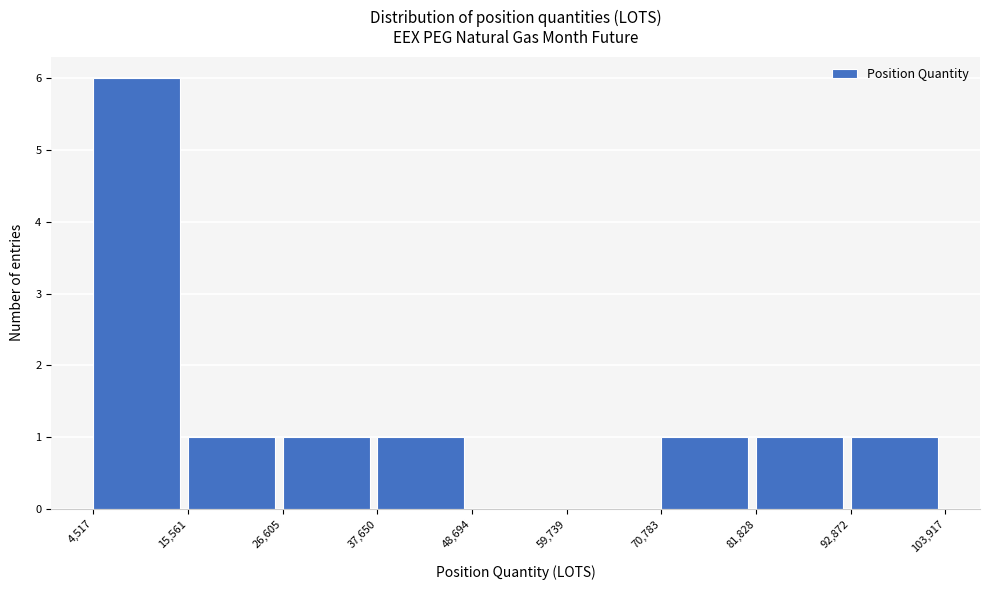

Reading left to right, transcribe this chart: for each bar, give the range it covers on the x-axis and its height. The values are not printed on the chart, so give them approximately, as read against the axis.

4,517 to 15,561: 6
15,561 to 26,605: 1
26,605 to 37,650: 1
37,650 to 48,694: 1
48,694 to 59,739: 0
59,739 to 70,783: 0
70,783 to 81,828: 1
81,828 to 92,872: 1
92,872 to 103,917: 1